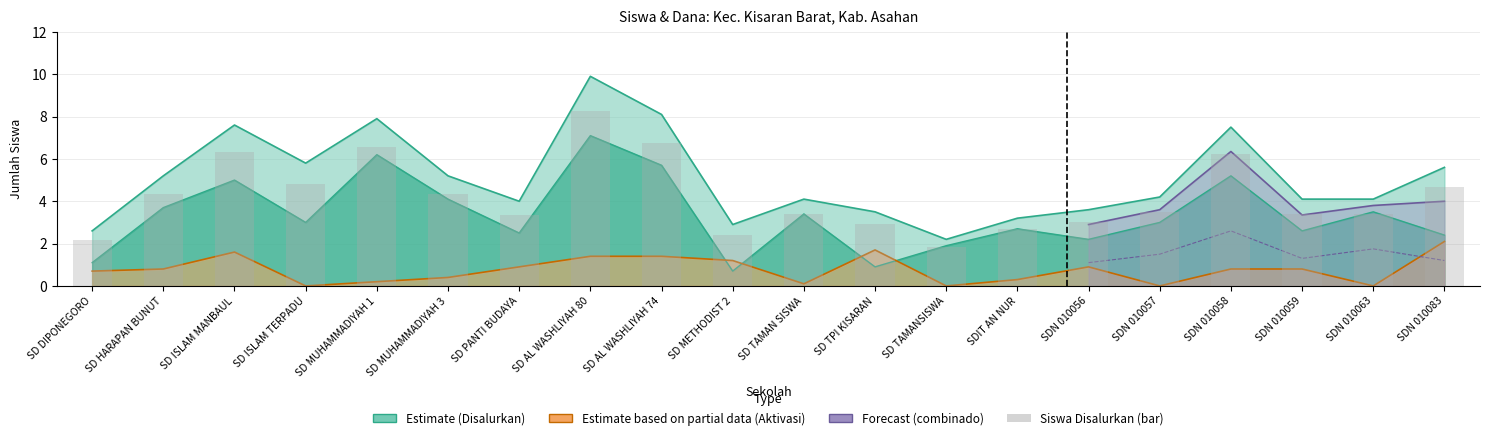

Between SD AL WASHLIYAH 74 and SDIT AN NUR, which is larger?

SD AL WASHLIYAH 74